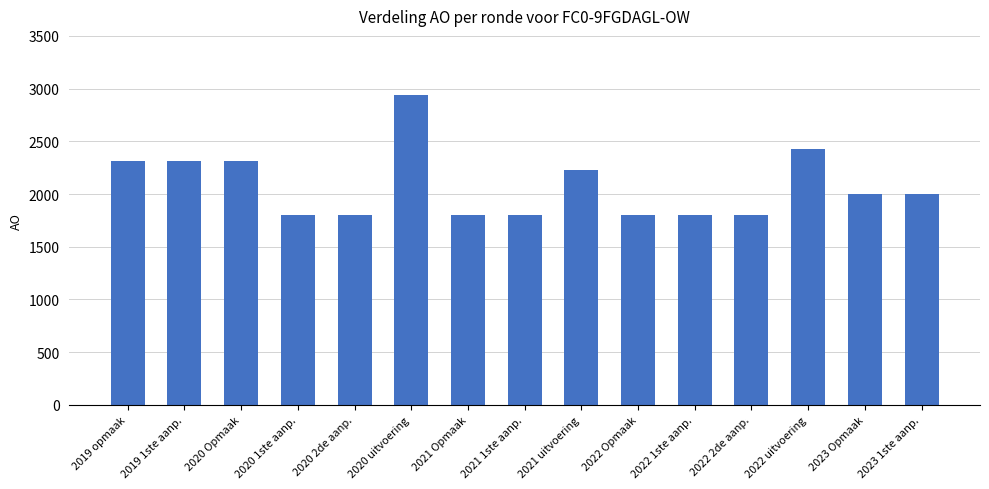

The value at 2019 1ste aanp. is 3358. True or false?

False